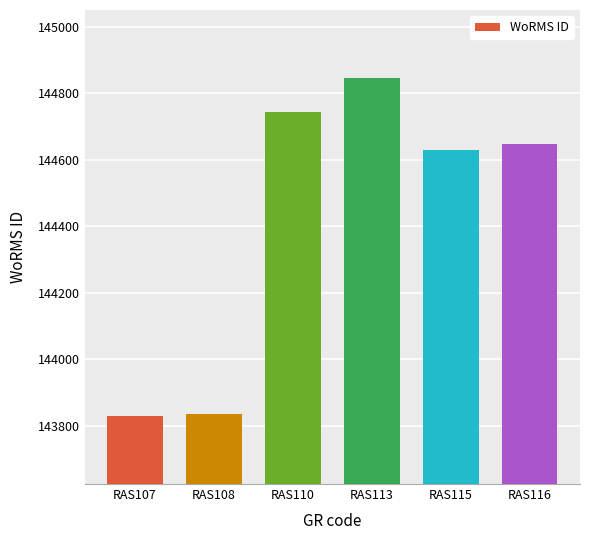

The chart shows a value of 217334 at RAS107. True or false?

False